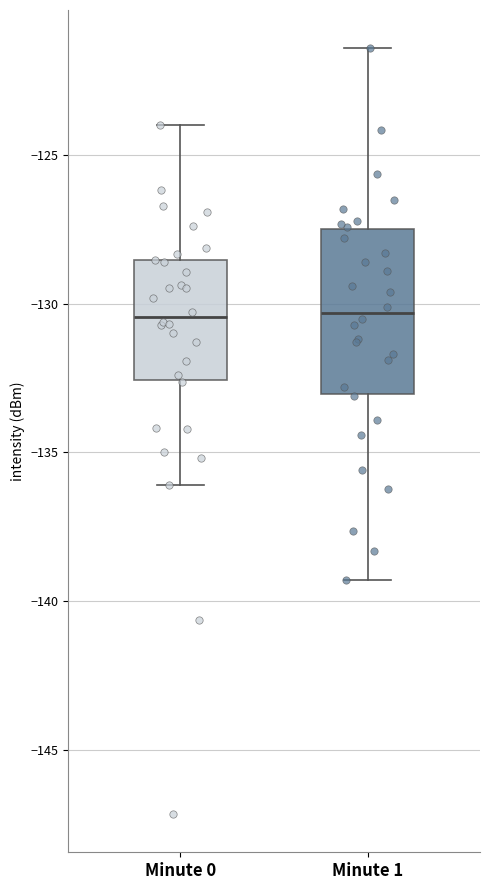

Reading left to right, read every box against the y-axis: the position of its median line, the range the box covers, and the ends of its whiskers. The values are not printed on the chart, so give them approximately, as read against the axis.

Minute 0: median -130.5, box -132.5 to -128.5, whiskers -136.0 to -124.0
Minute 1: median -130.5, box -133.0 to -127.5, whiskers -139.5 to -121.5